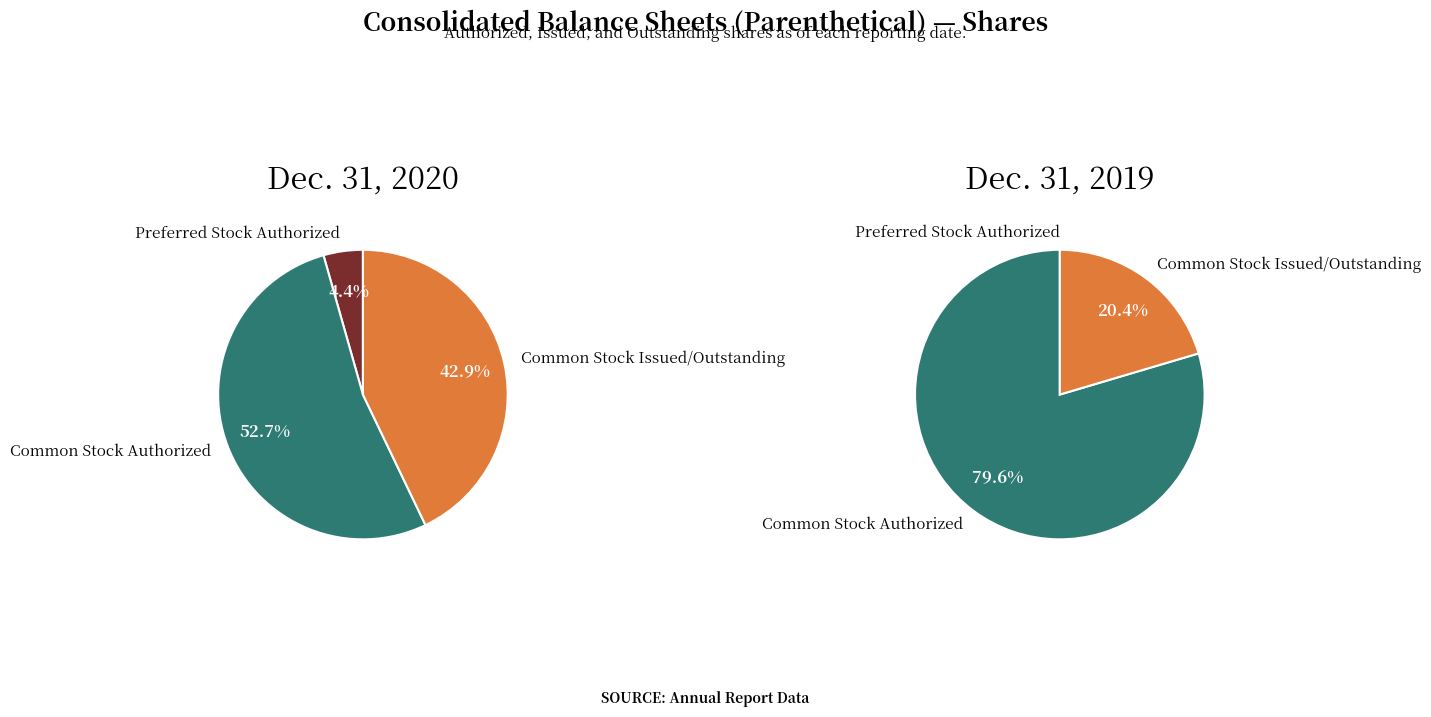

True or false: Common Stock Authorized accounts for 65% of the total.

False